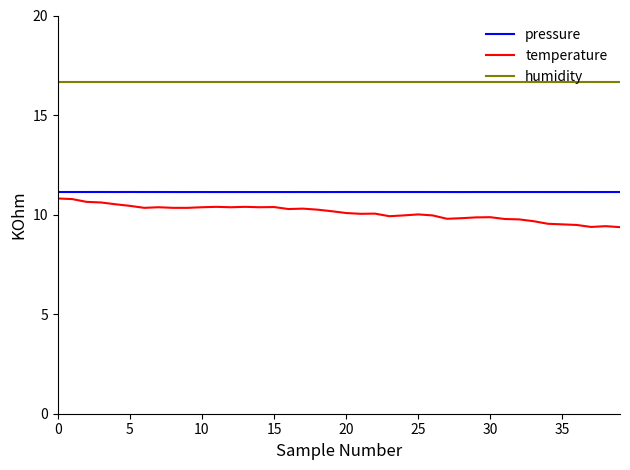

True or false: temperature and humidity cross at least once.

False